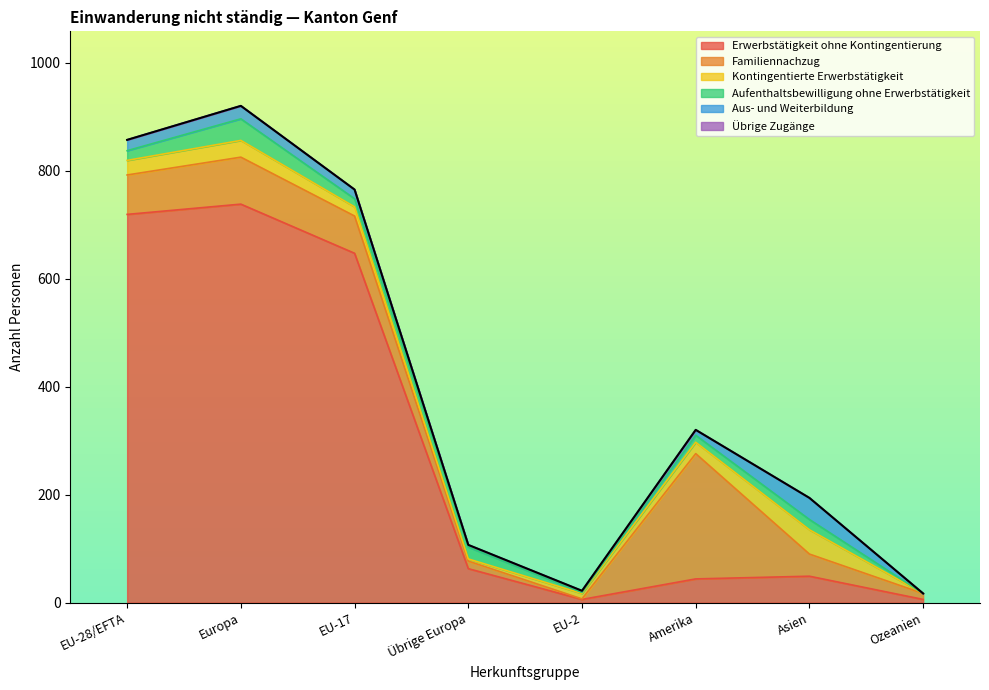

Reading left to right, extract all data points from this chart.

Erwerbstätigkeit ohne Kontingentierung: EU-28/EFTA=719	Europa=738	EU-17=647	Übrige Europa=63	EU-2=6	Amerika=44	Asien=49	Ozeanien=6
Familiennachzug: EU-28/EFTA=73	Europa=87	EU-17=69	Übrige Europa=14	EU-2=1	Amerika=232	Asien=41	Ozeanien=11
Kontingentierte Erwerbstätigkeit: EU-28/EFTA=27	Europa=31	EU-17=17	Übrige Europa=4	EU-2=10	Amerika=21	Asien=45	Ozeanien=0
Aufenthaltsbewilligung ohne Erwerbstätigkeit: EU-28/EFTA=18	Europa=40	EU-17=15	Übrige Europa=22	EU-2=2	Amerika=13	Asien=19	Ozeanien=0
Aus- und Weiterbildung: EU-28/EFTA=20	Europa=24	EU-17=17	Übrige Europa=4	EU-2=3	Amerika=10	Asien=40	Ozeanien=0
Übrige Zugänge: EU-28/EFTA=0	Europa=0	EU-17=0	Übrige Europa=0	EU-2=0	Amerika=0	Asien=0	Ozeanien=0